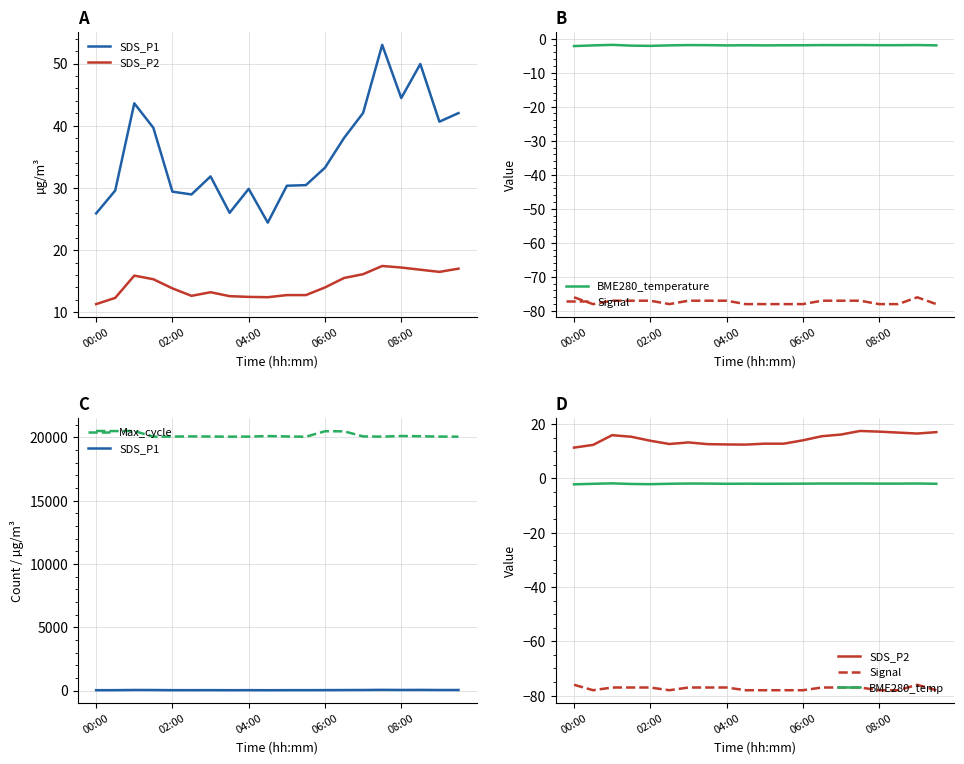

What is the difference between the second highest and second lowest values in the Max_cycle series?

445.0